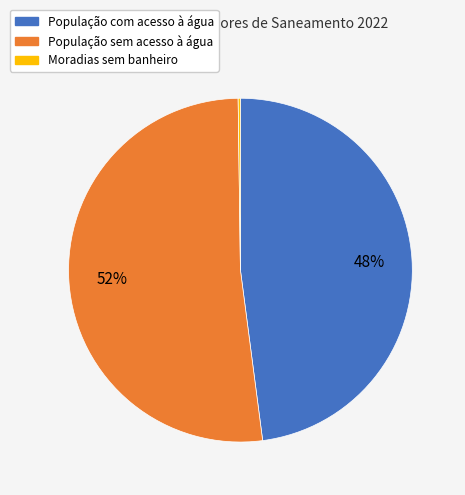

Does any single category account for the majority?

Yes